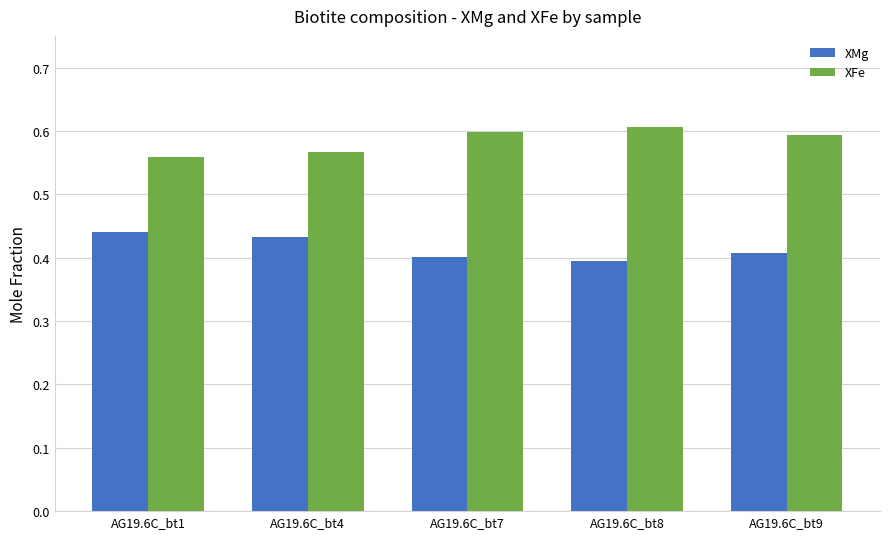

What is the sum of the XMg values at AG19.6C_bt7 and AG19.6C_bt8?

0.8